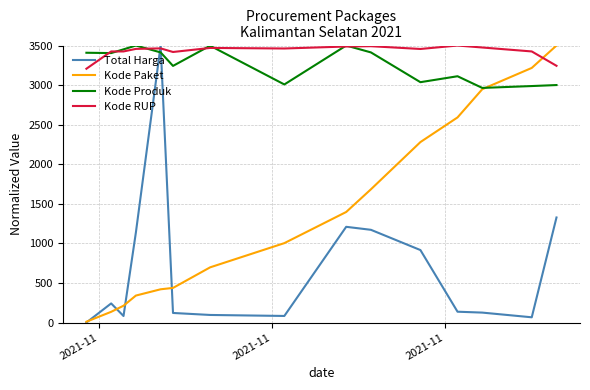

What is the maximum value for Total Harga?

3500.0